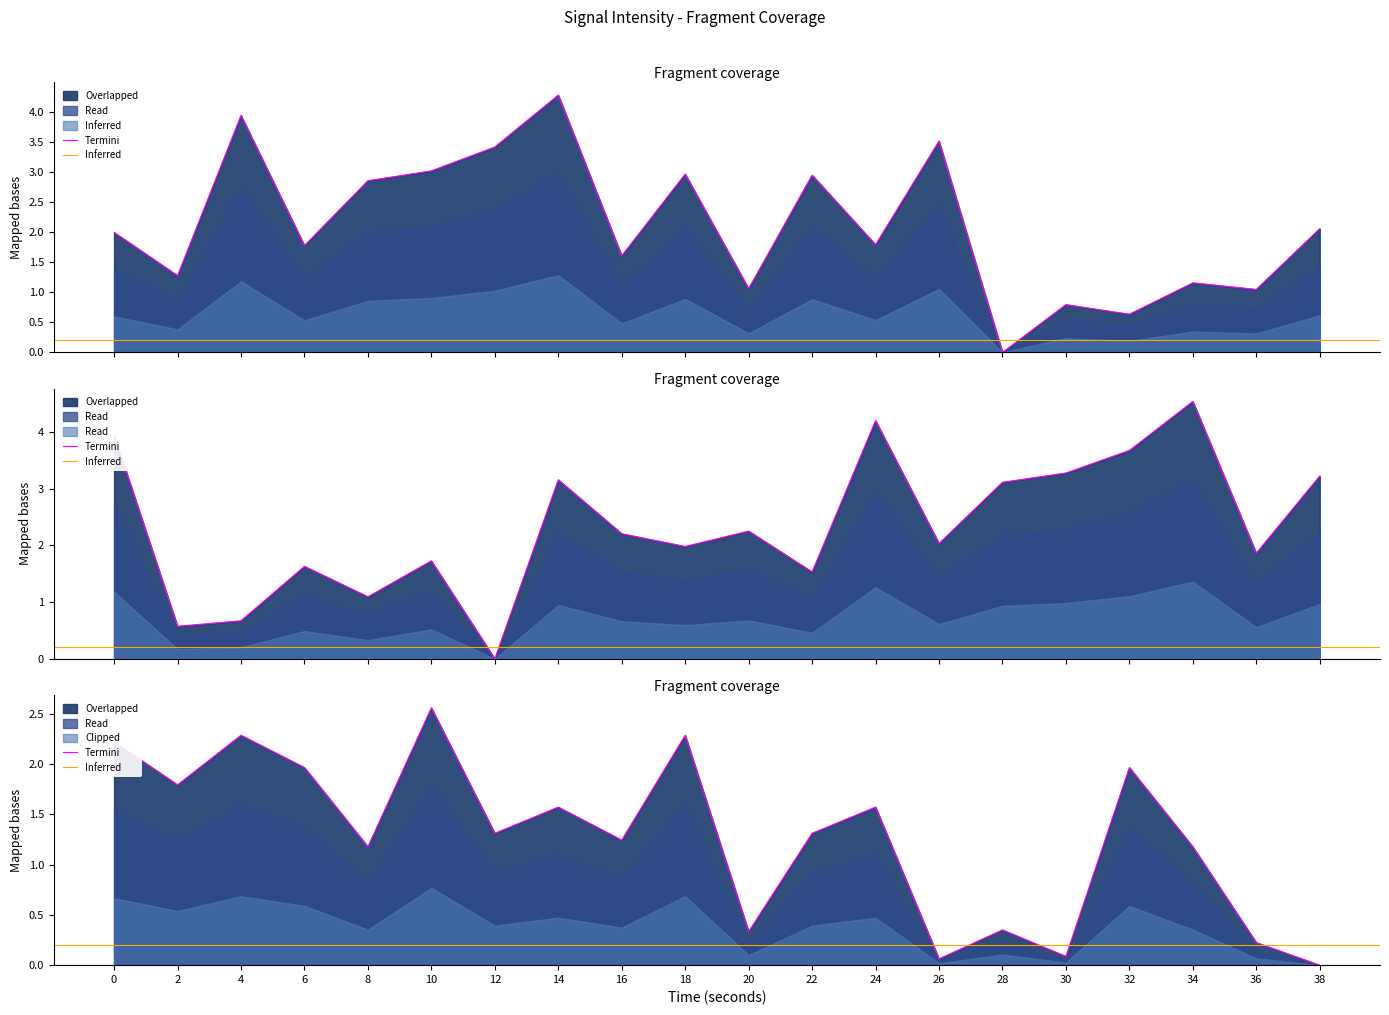

Which category has the lowest value in the intensity_shifted series?

12